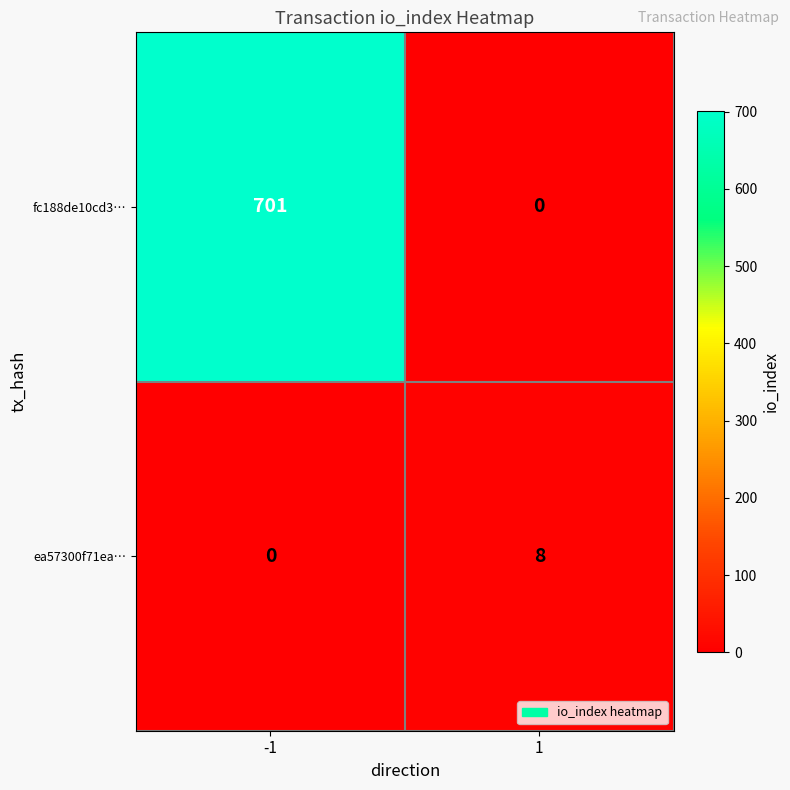

Which series has the largest range (max minus min)?

fc188de10cd3…